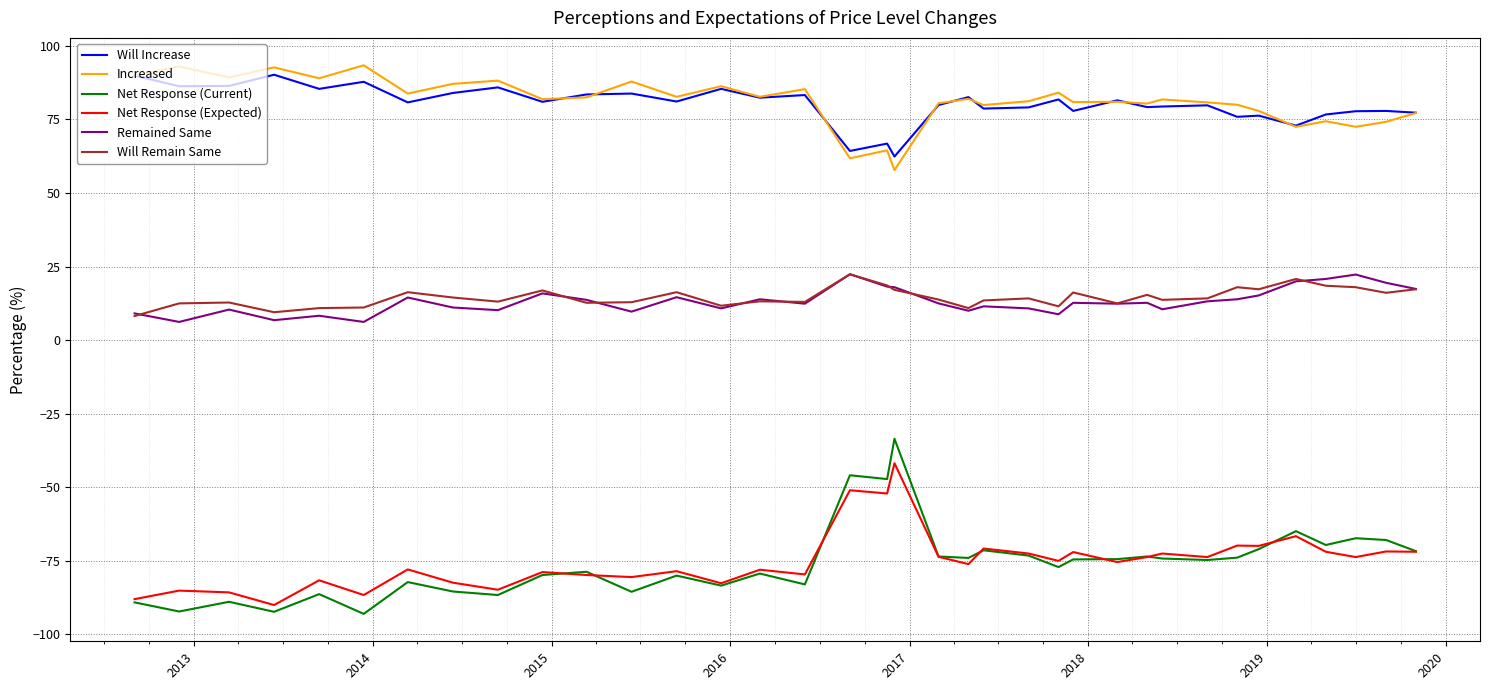

Which series has the widest spread of values?

Net Response (Current)